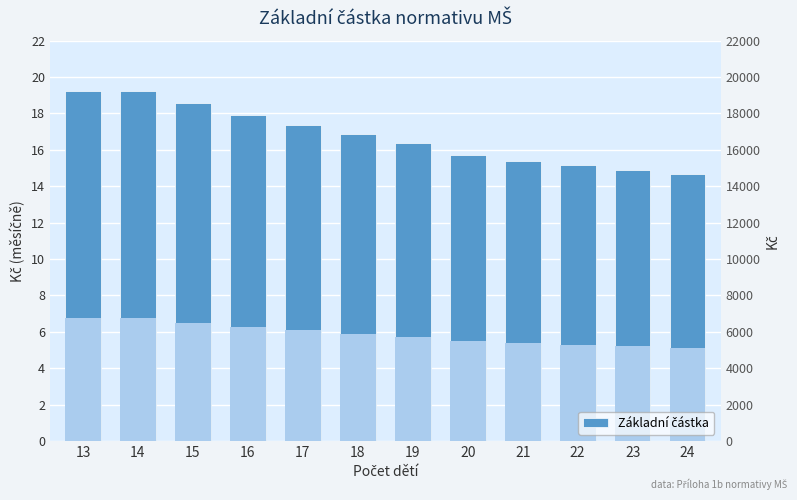

What is the difference between the maximum and minimum values?

4586